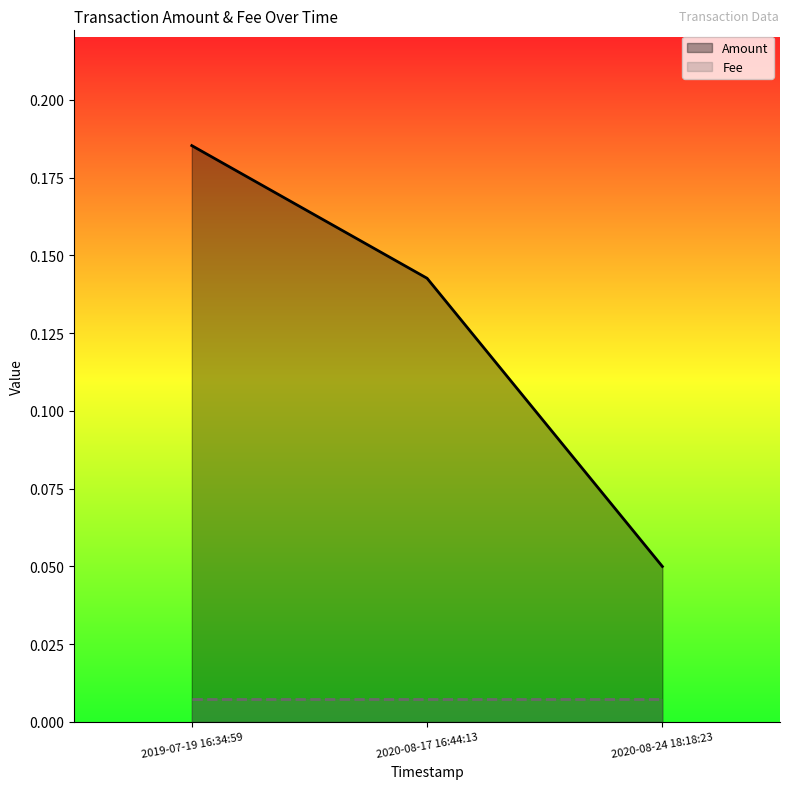

Between 2019-07-19 16:34:59 and 2020-08-17 16:44:13, which is larger?

2019-07-19 16:34:59